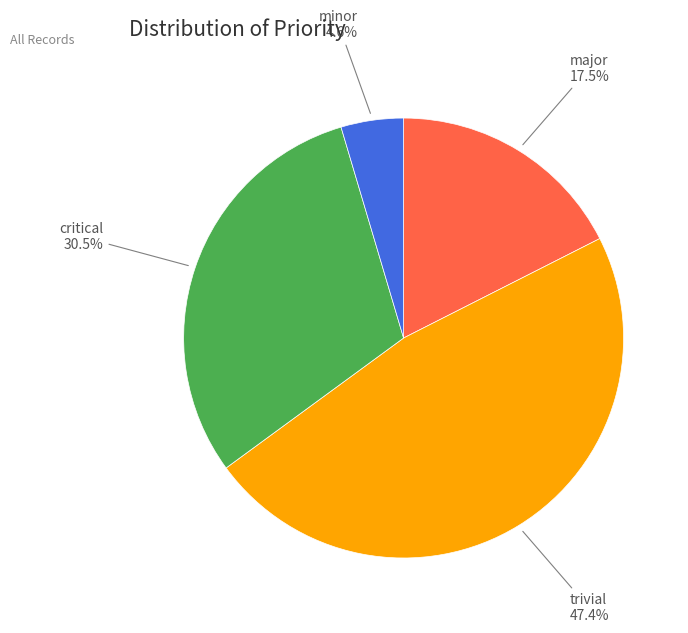

Which slice is the largest?

trivial